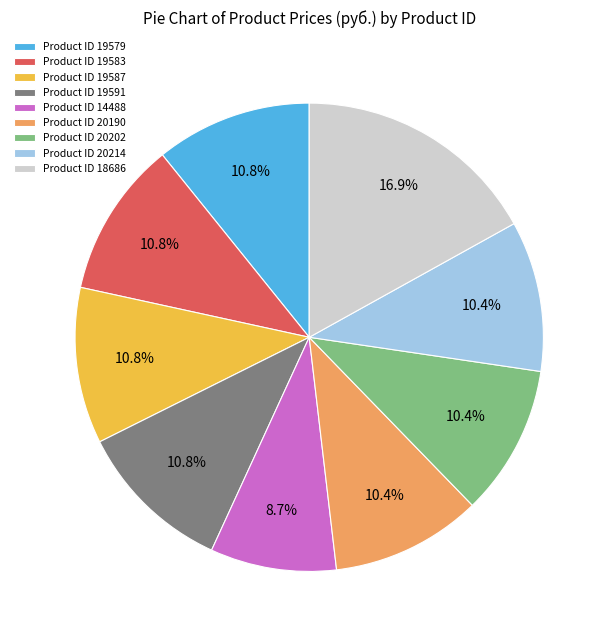

What percentage is NOT represented by Product ID 19587?

89.2%